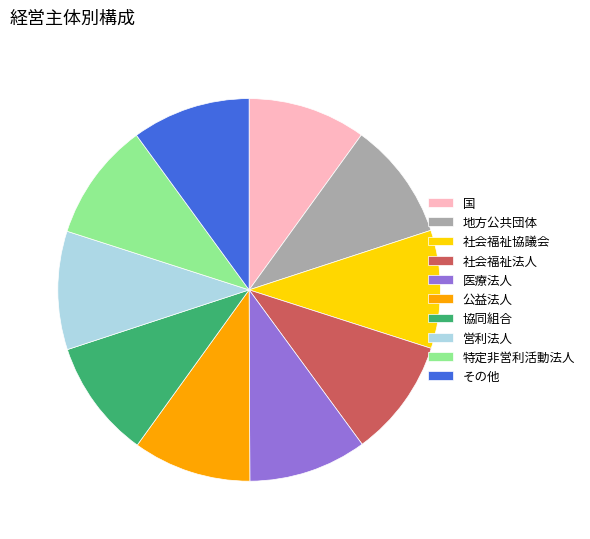

Combined, do 社会福祉法人 and 公益法人 account for over 50%?

No